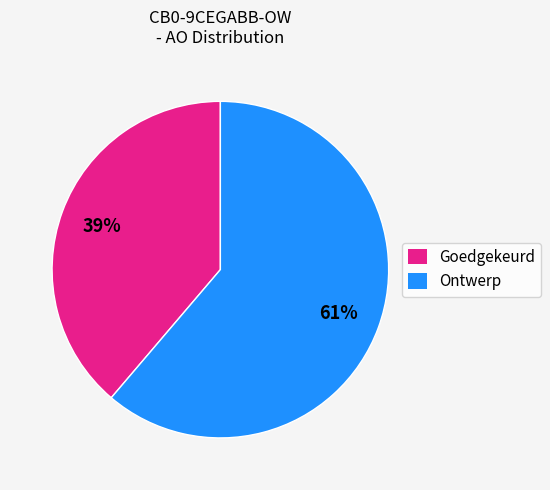

Is the sum of Ontwerp and Goedgekeurd greater than half?

Yes